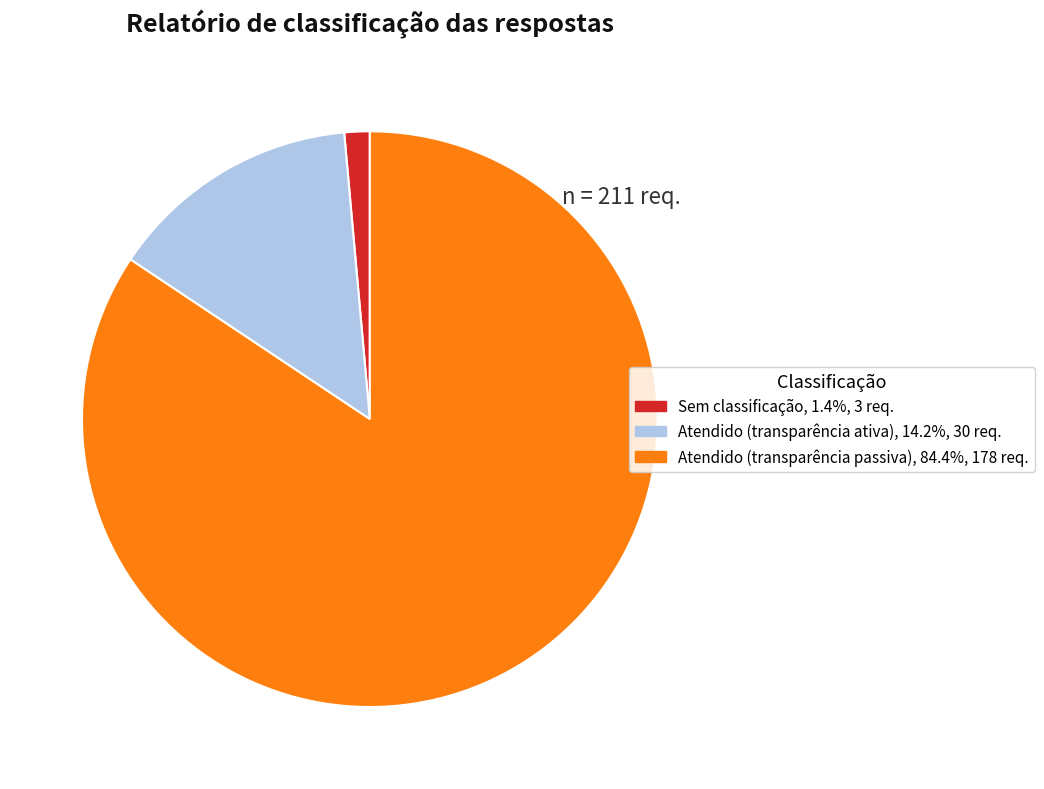

Is there a majority slice in this chart?

Yes